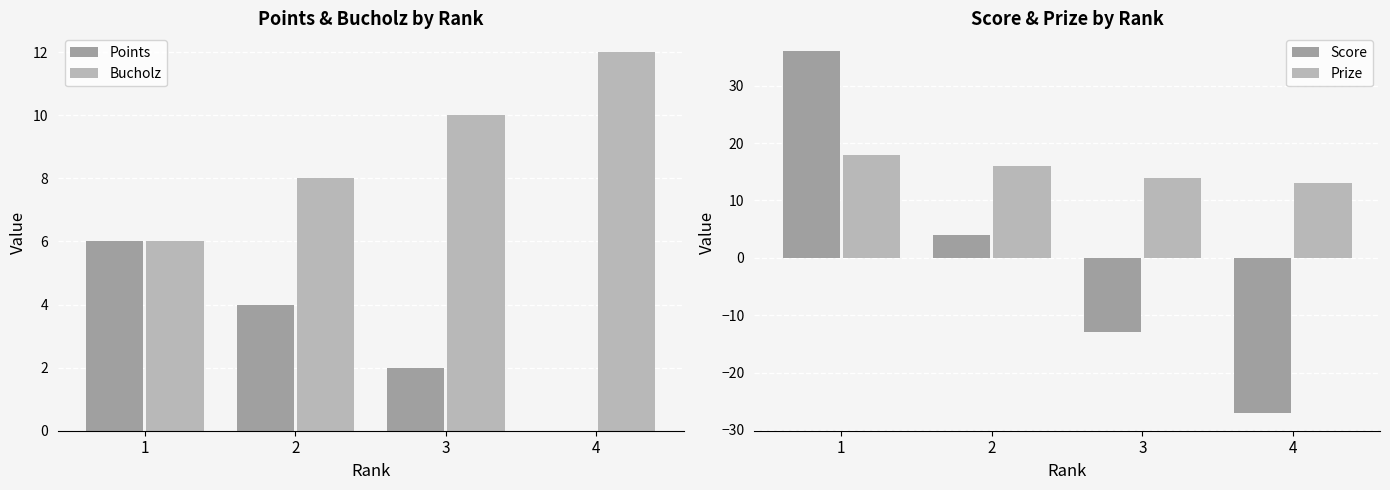

What is the sum of all Prize values?

61